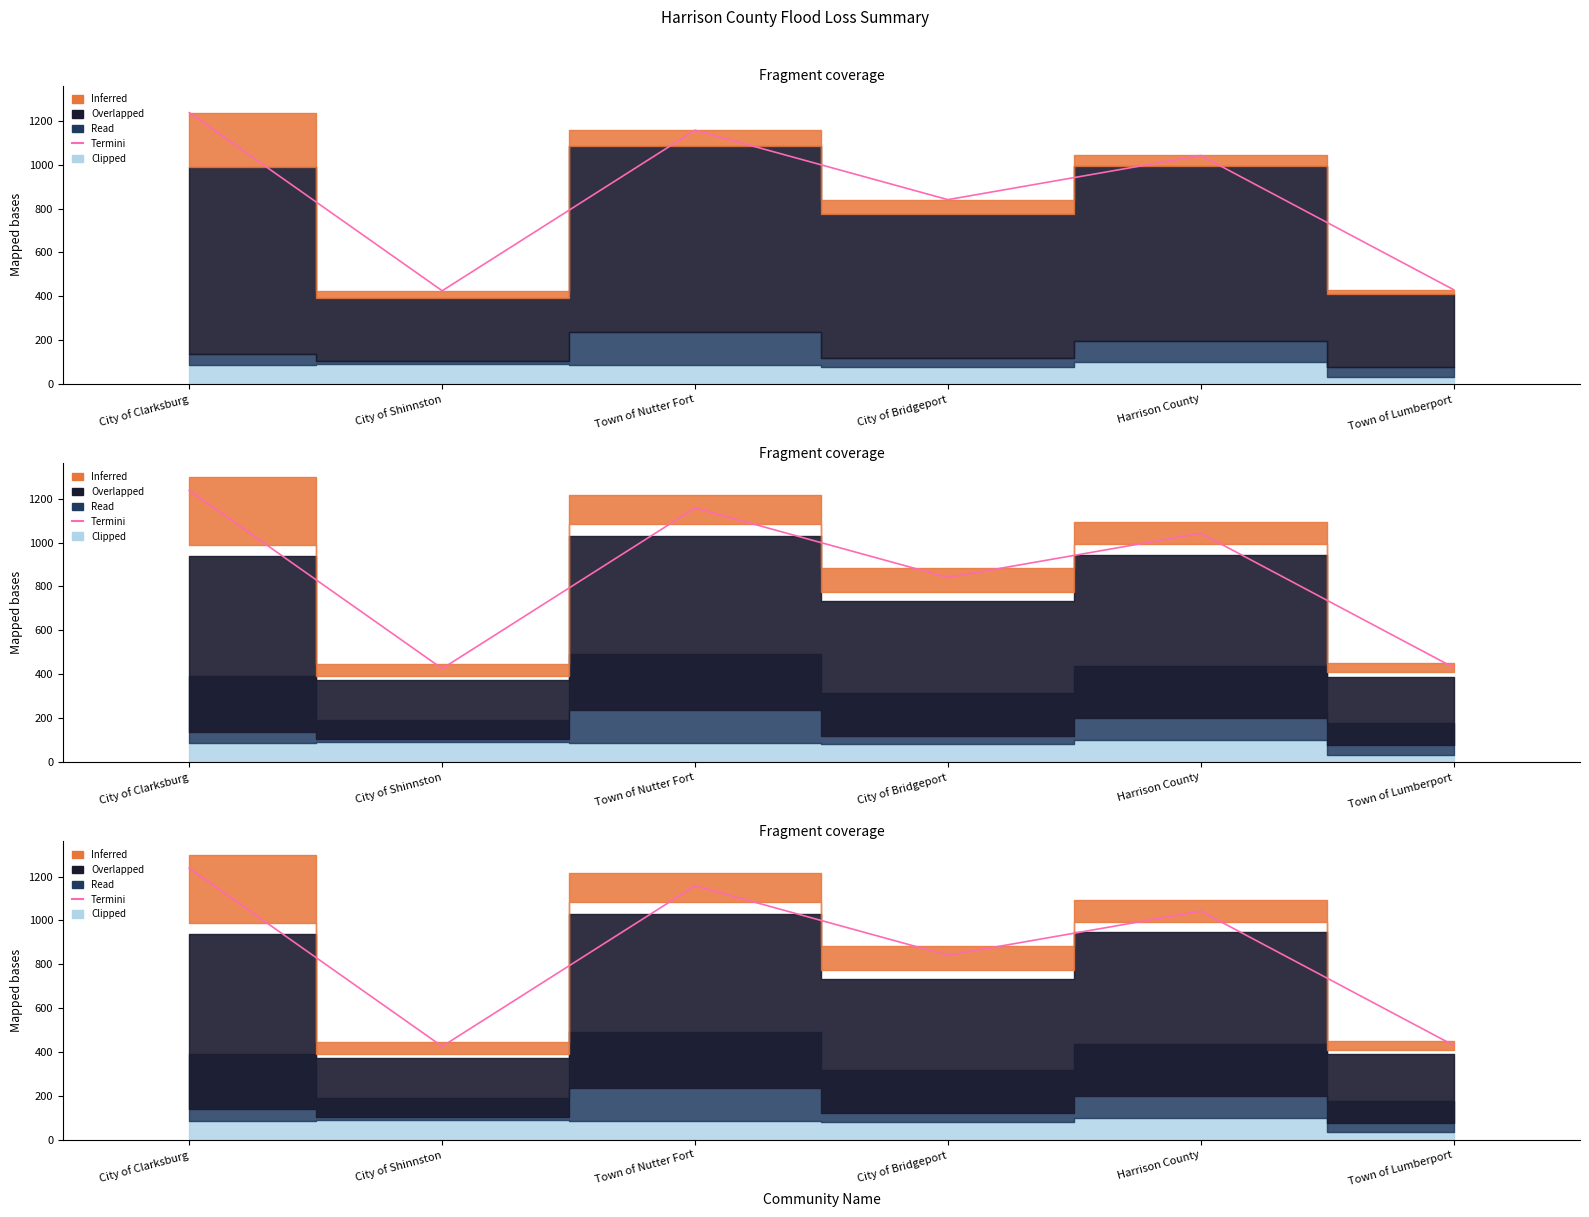

What is the label of the 3rd point from the left?

Town of Nutter Fort